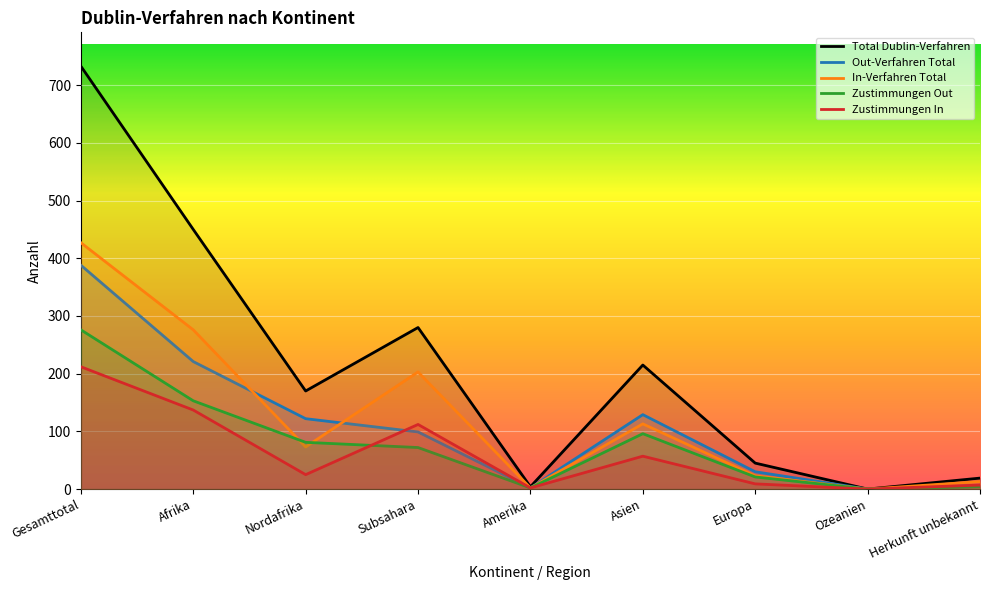

Does the chart display data point markers on the line(s)?

No